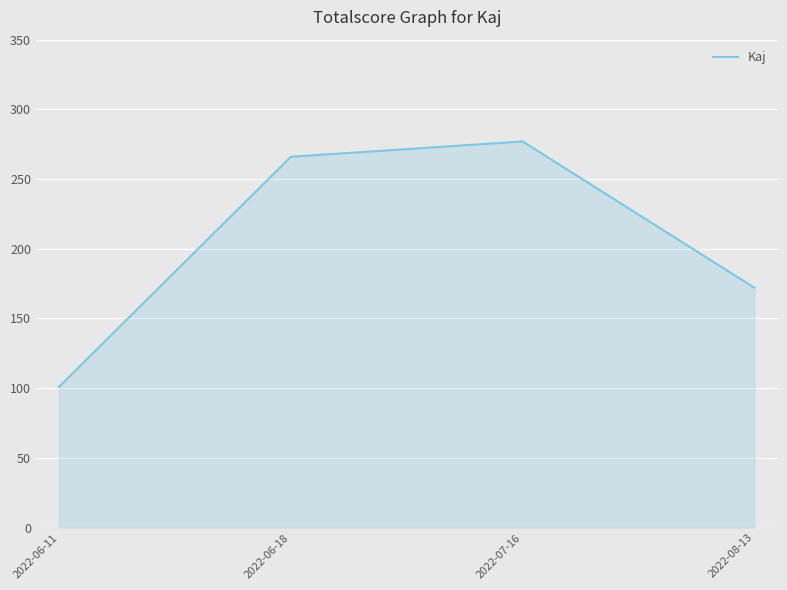

Reading right to left, transcribe all the data shown in this chart.

172	277	266	101